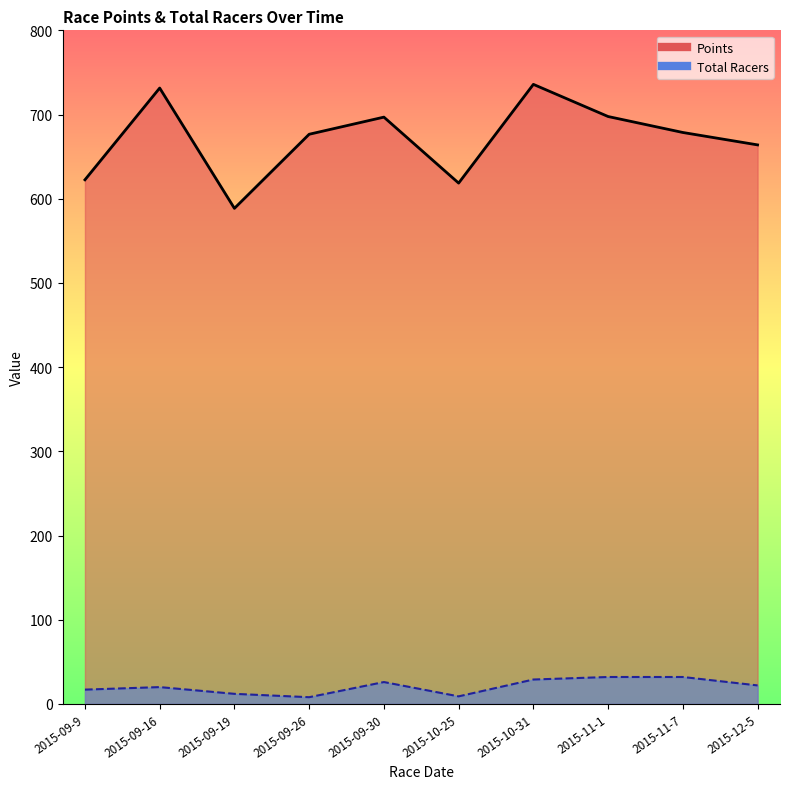

What is the difference between the Total Racers values at 2015-09-30 and 2015-12-5?

4.0